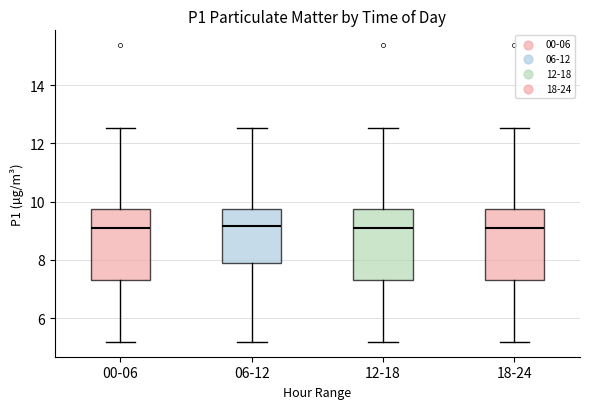

Where is the lower edge of the box for 00-06 on the y-axis? The values are not printed on the chart, so give them approximately, as read against the axis.

7.4